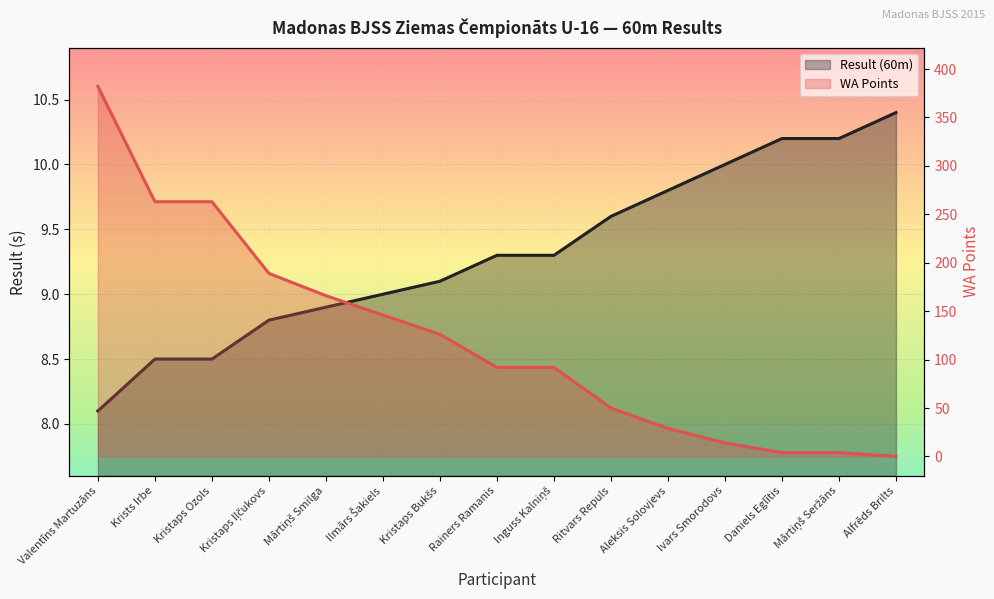

What is the label of the 5th point from the right?

Aleksis Solovjevs